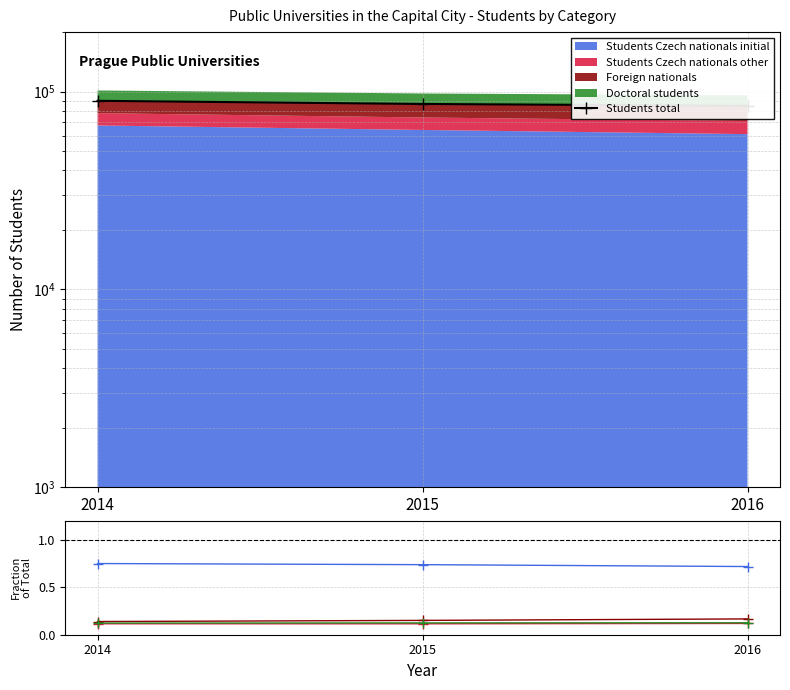

Is it true that Students total equals 89893.0 at 2014?

True